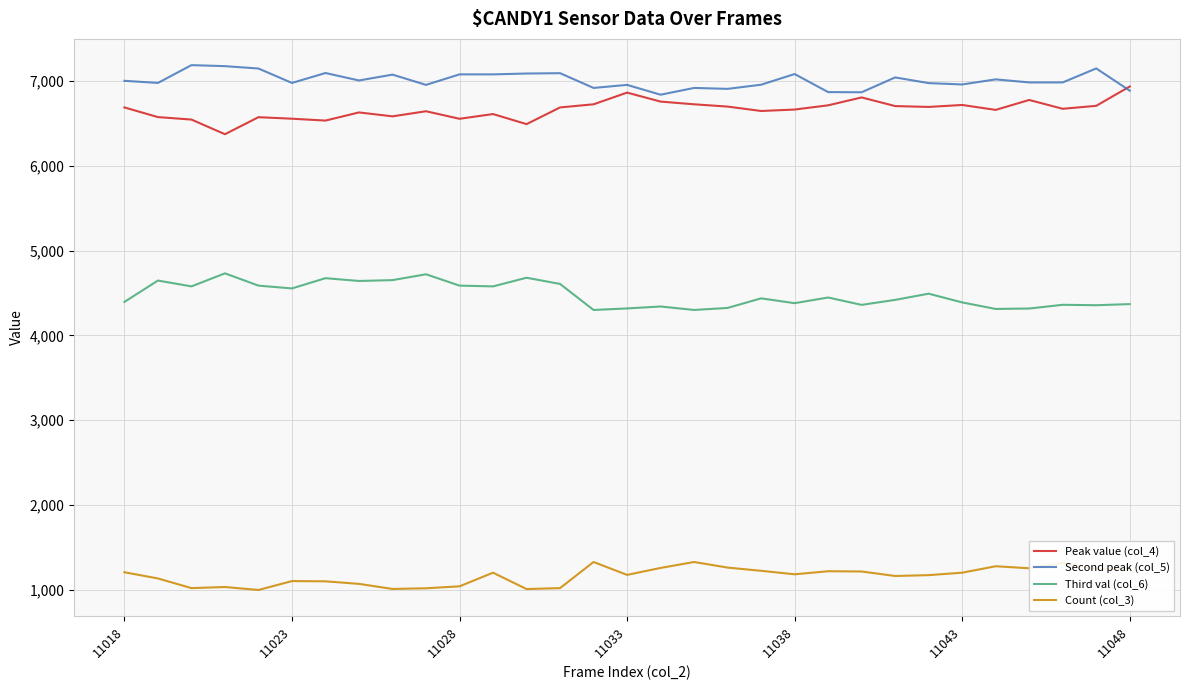

How many series are shown in this chart?

4